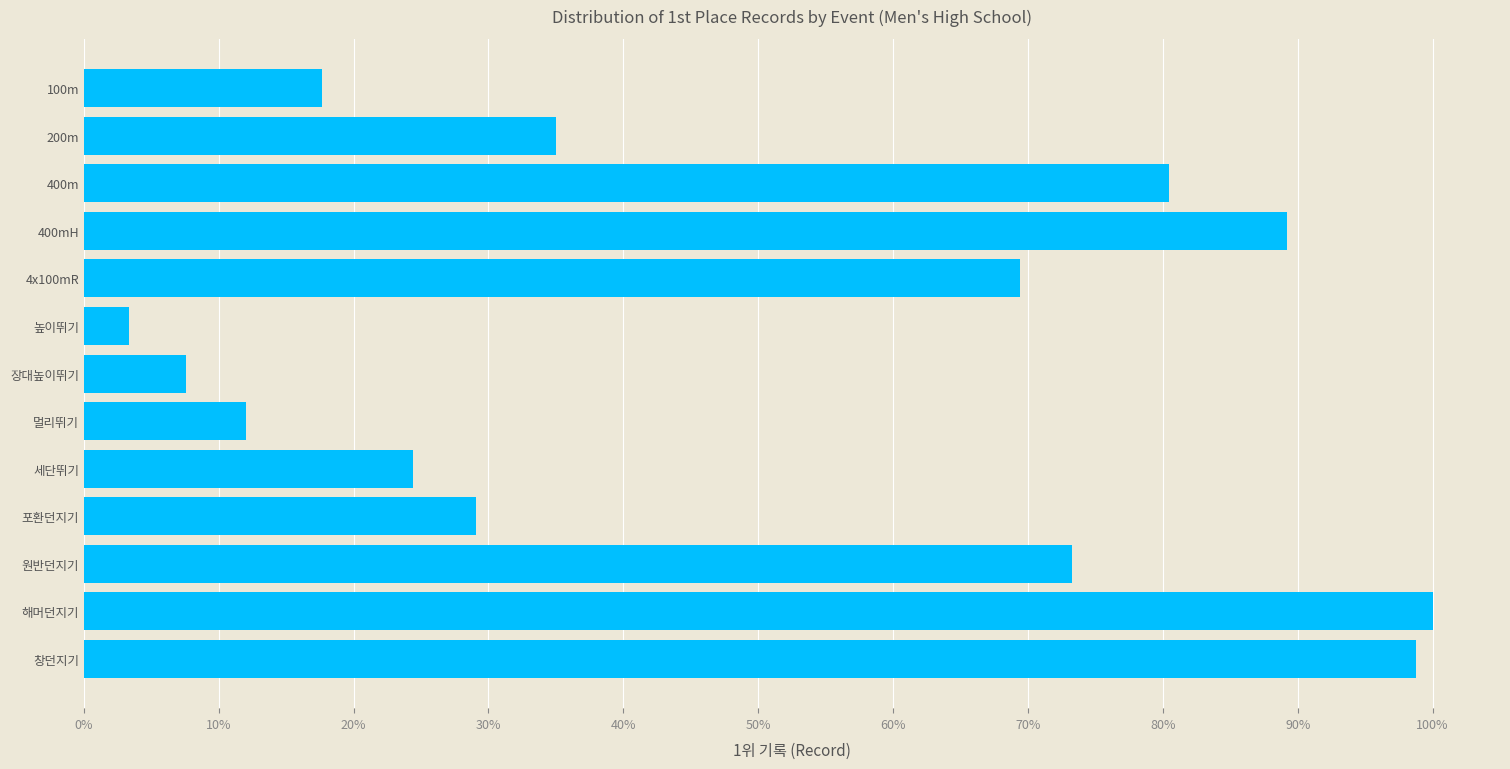

Where is the data nearest to the value 51?

200m